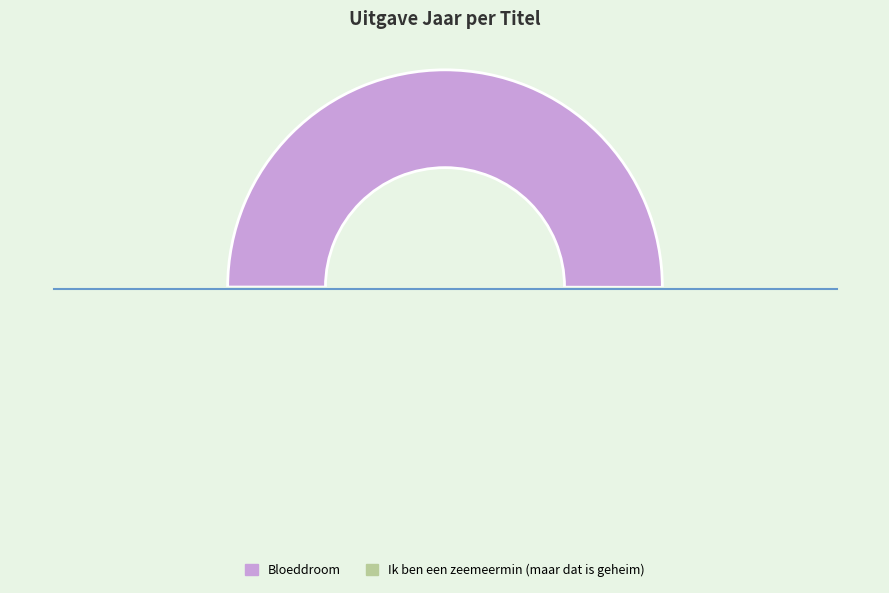

Which slice represents more than half of the pie?

Bloeddroom